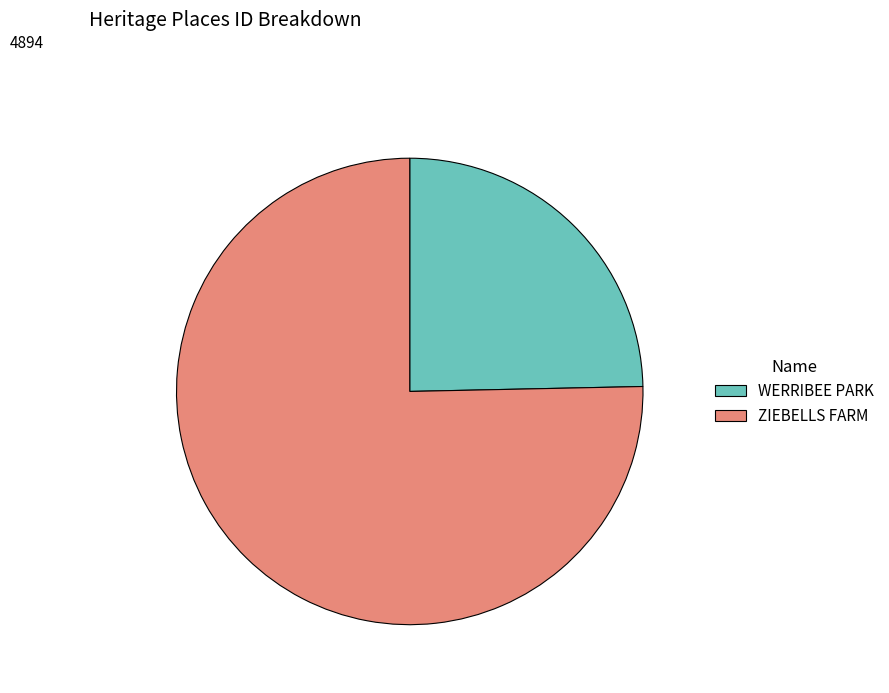

Between ZIEBELLS FARM and WERRIBEE PARK, which is larger?

ZIEBELLS FARM